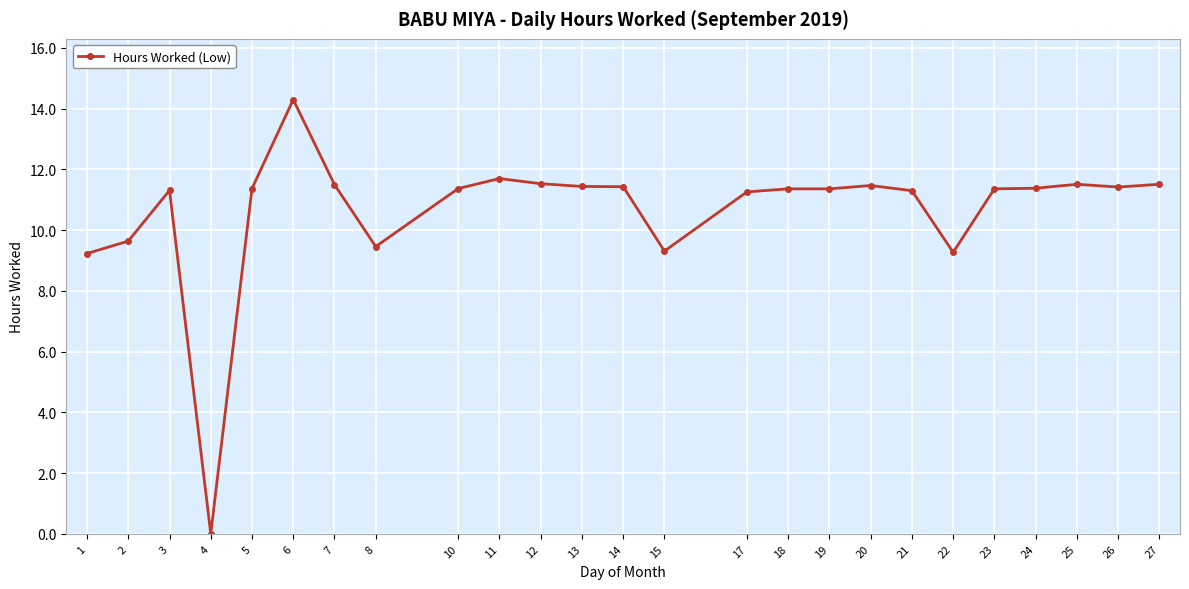

What is the difference between the maximum and second lowest values?

5.1